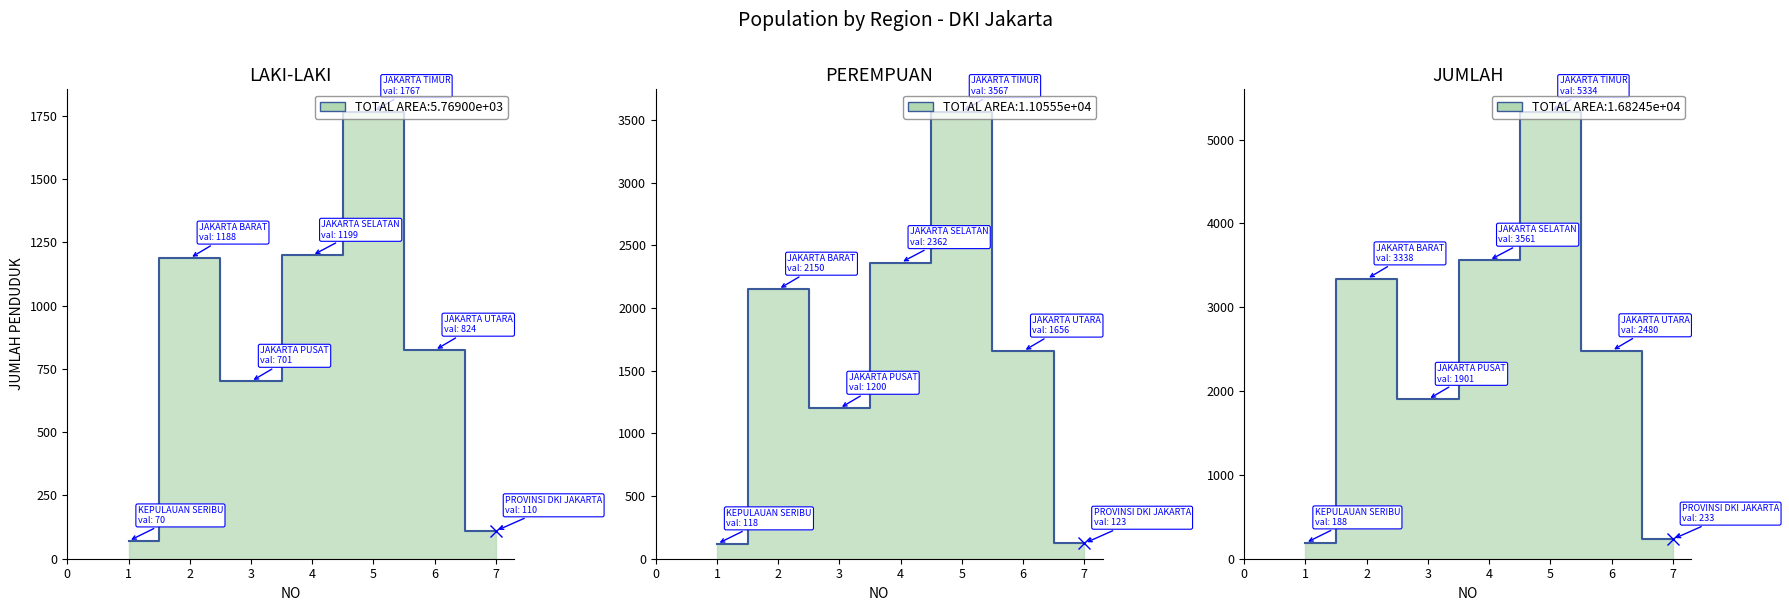

At how many categories does at least one series exceed 3820?

1